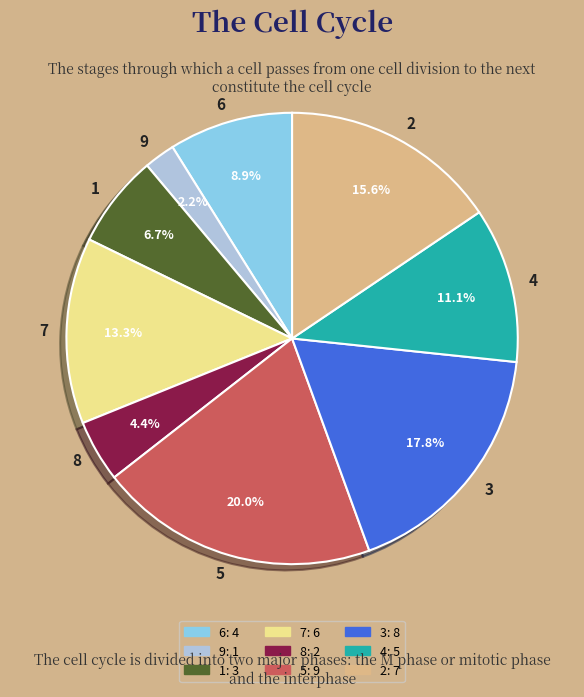

How many slices are in this pie chart?

9